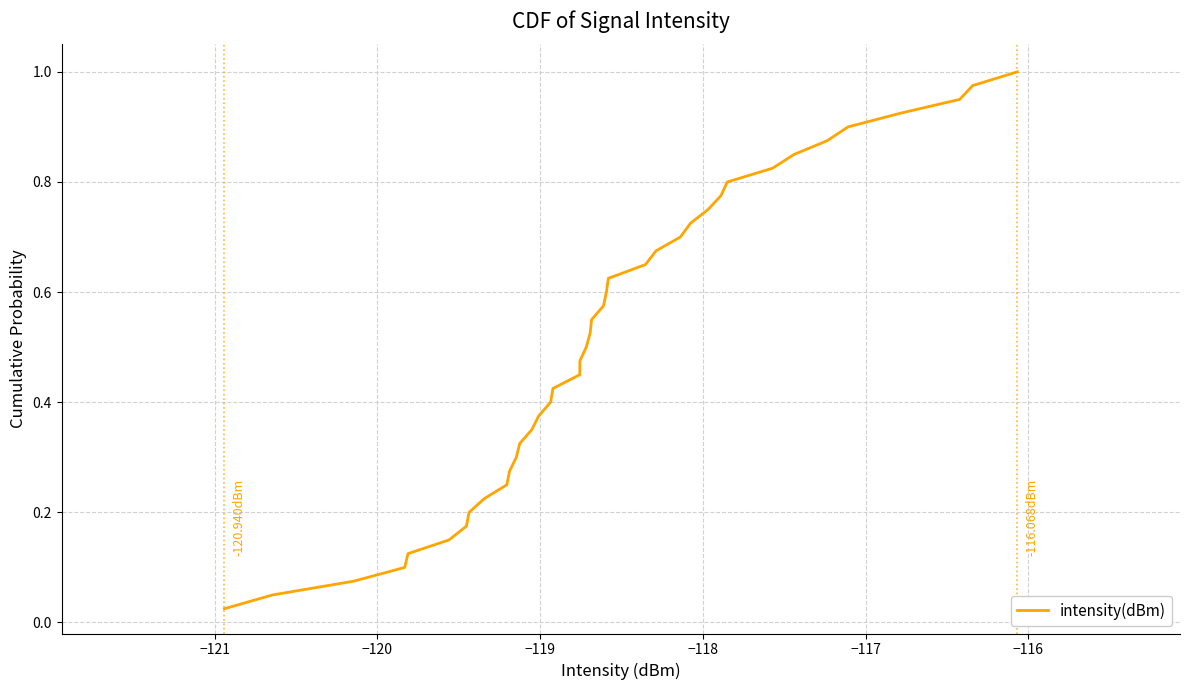

Is this an area chart (filled region under the line)?

No